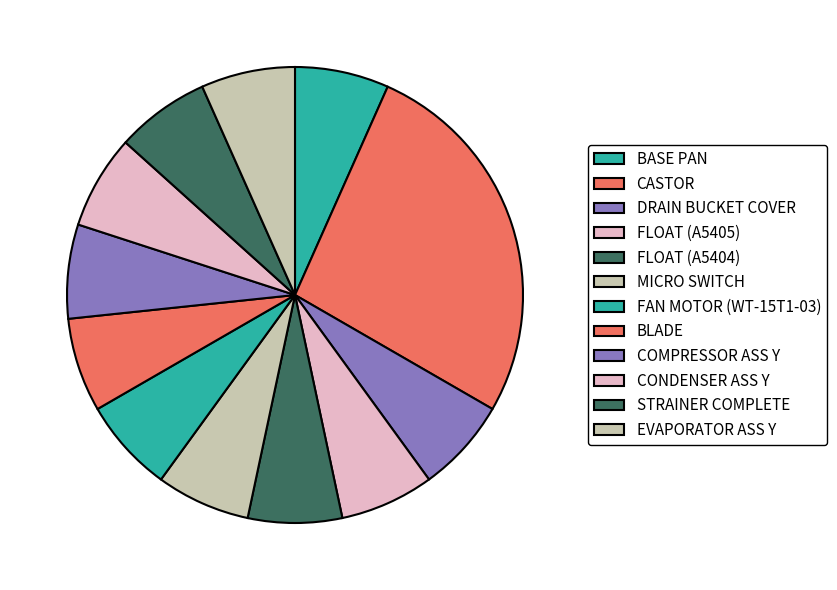

How many slices are in this pie chart?

12